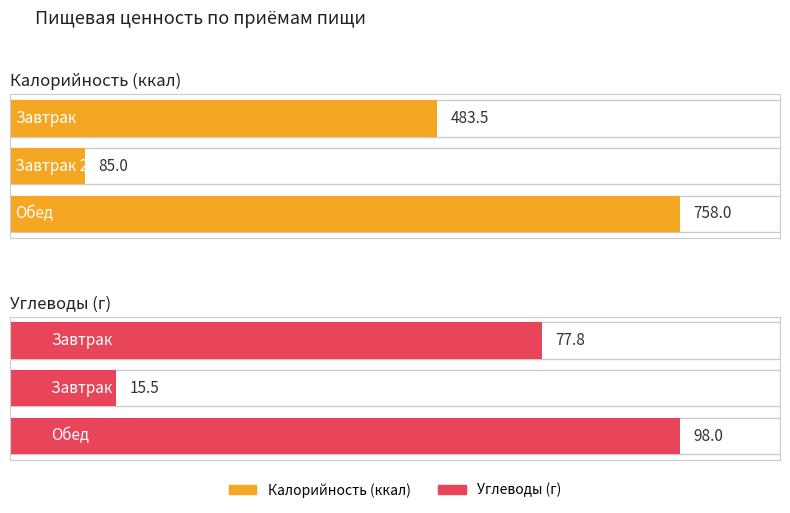

What is the label of the 3rd bar from the right?

Завтрак